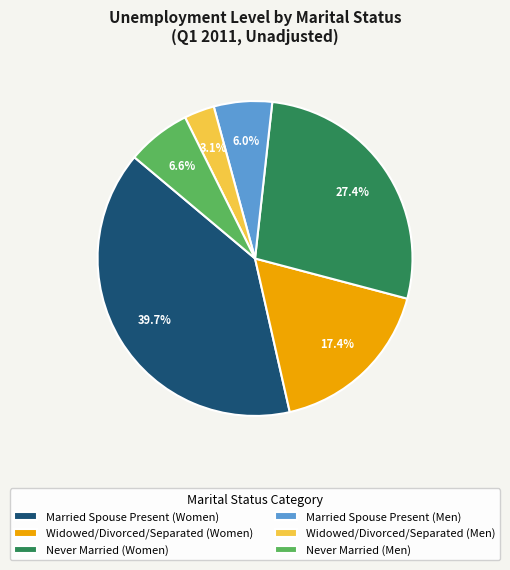

Rank the categories by value from lowest to highest.

Widowed/Divorced/Separated (Men), Married Spouse Present (Men), Never Married (Men), Widowed/Divorced/Separated (Women), Never Married (Women), Married Spouse Present (Women)